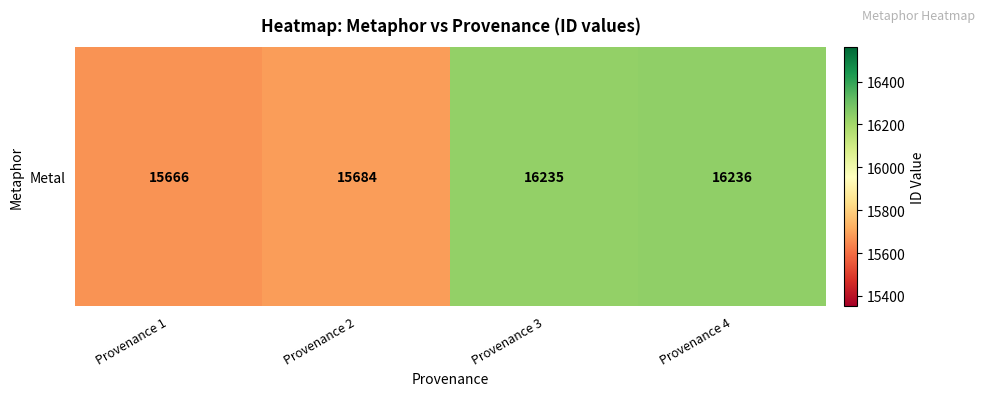

What is the difference between the second highest and second lowest values?

551